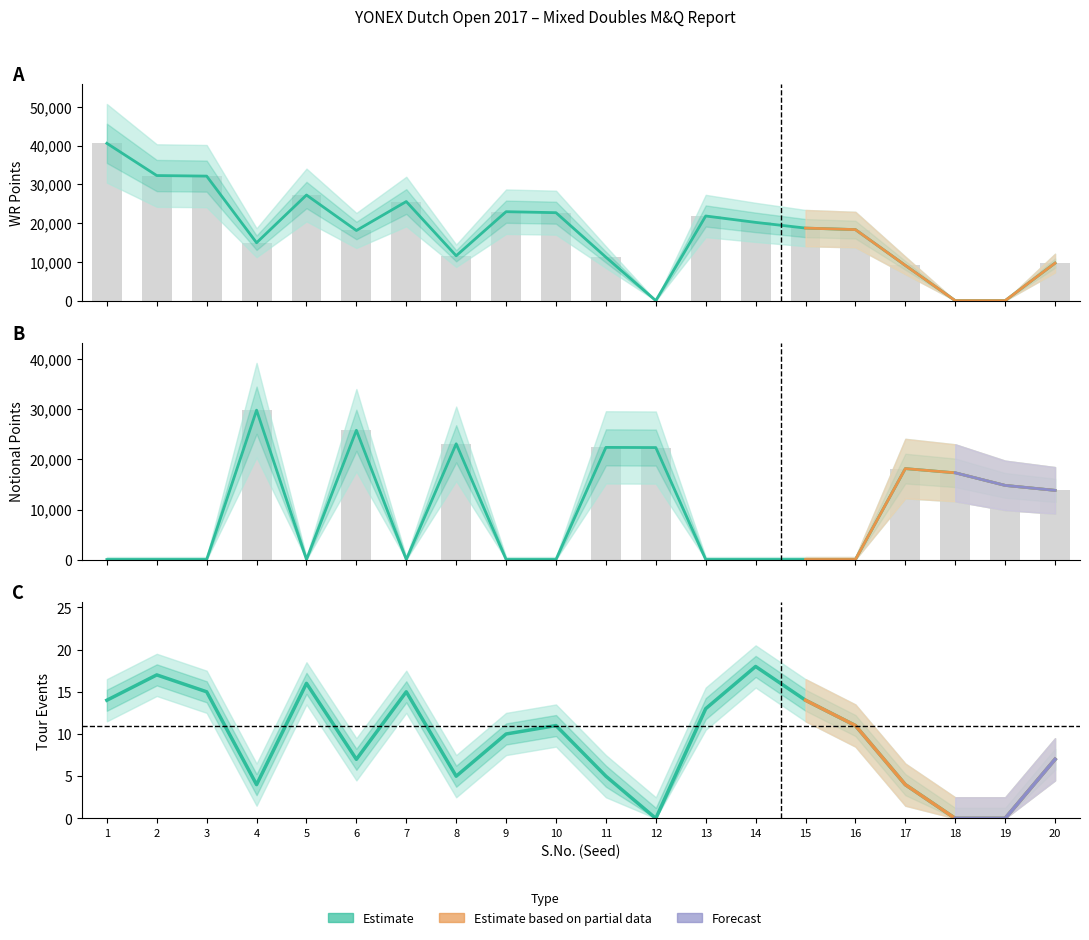

At which category is the sum across all series the highest?

4